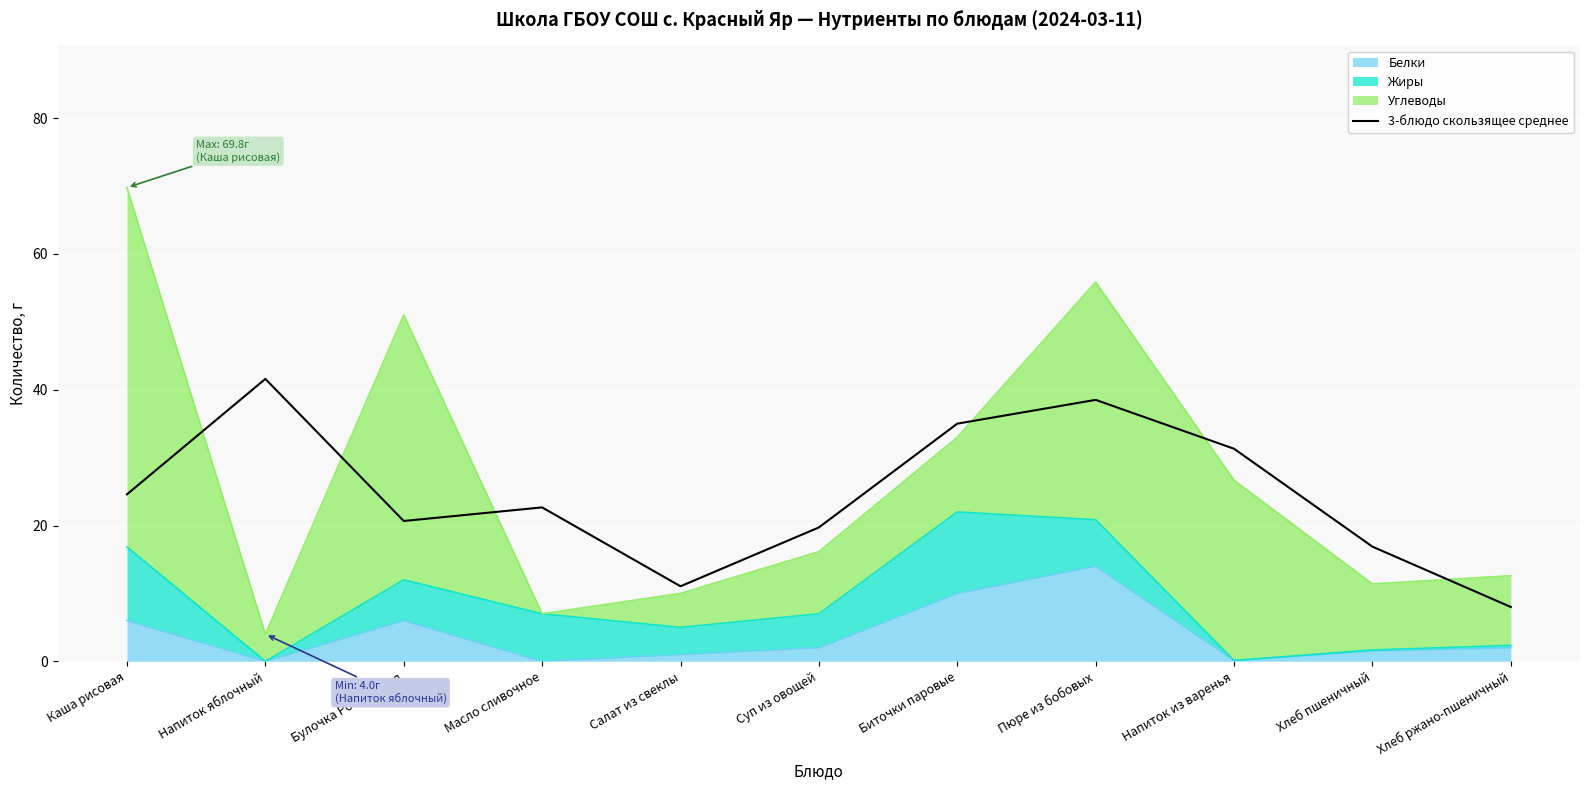

Is it true that the value at Напиток яблочный is 41.6?

True